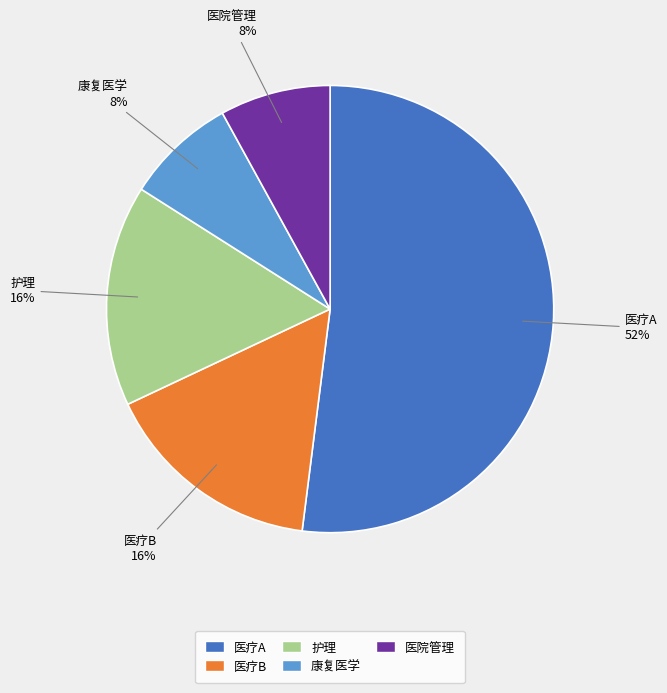

Between 医院管理 and 医疗B, which is larger?

医疗B